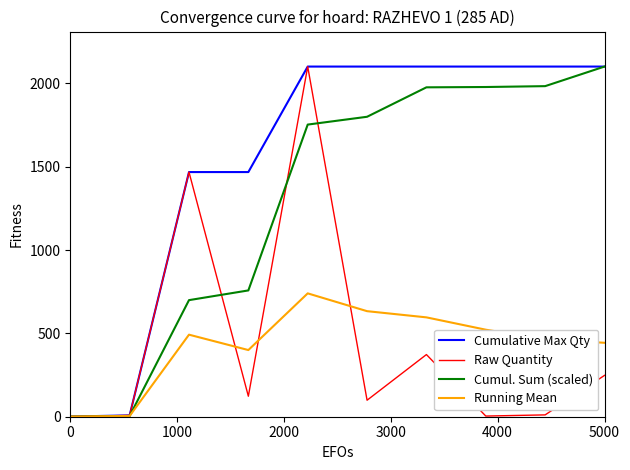

What is the highest value of the Running Mean series?

740.2